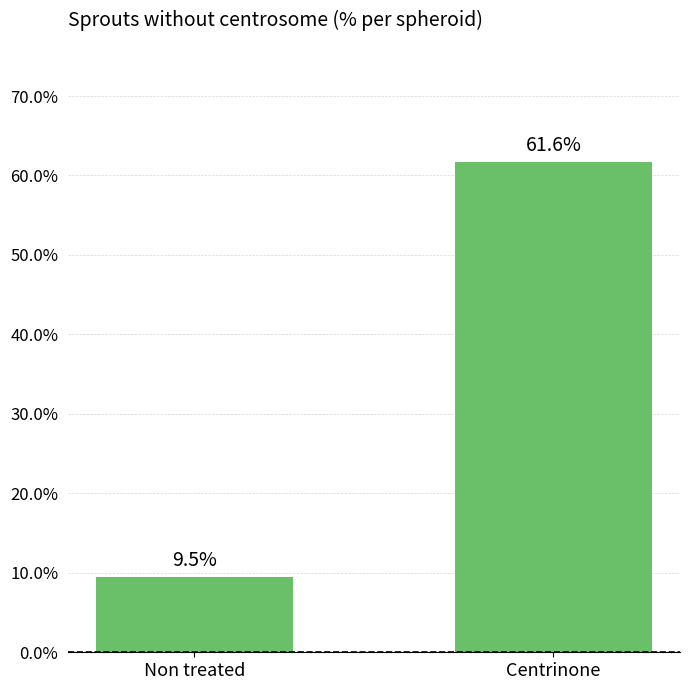

The value at Centrinone is 61.6. True or false?

True